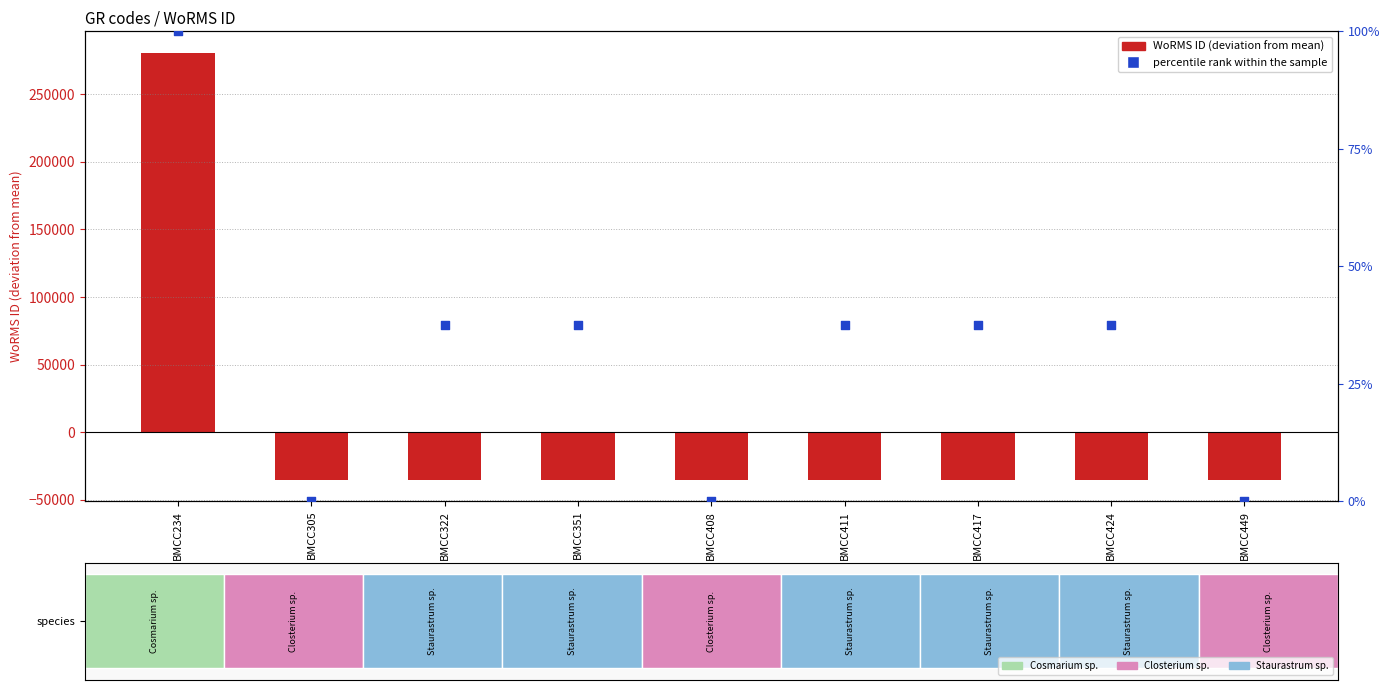

Which series contains the highest Y value?

WoRMS ID (centered)